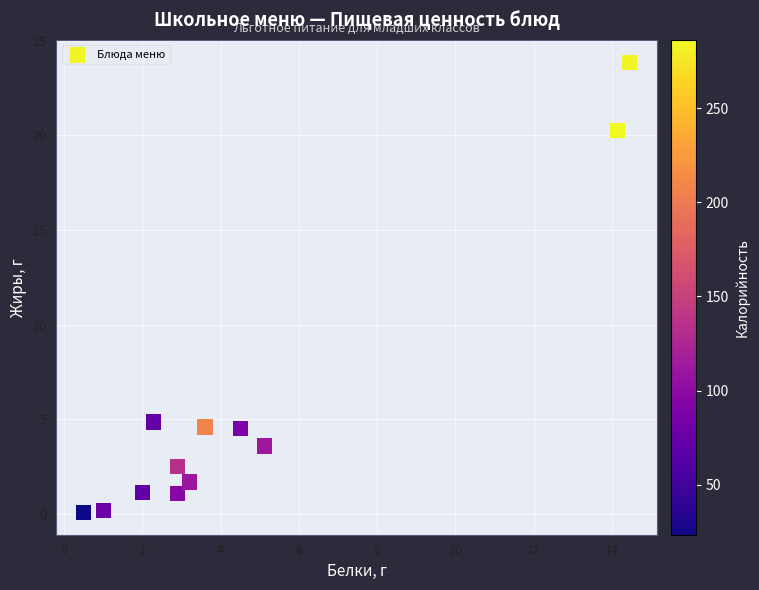

What is the range of X values (max minus min)?

13.9